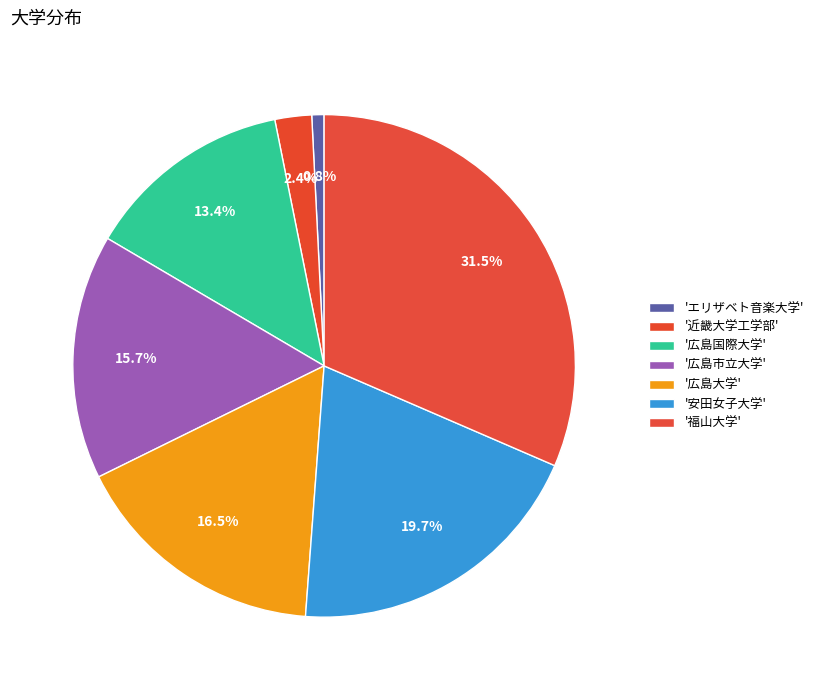

How many segments does this pie chart have?

7